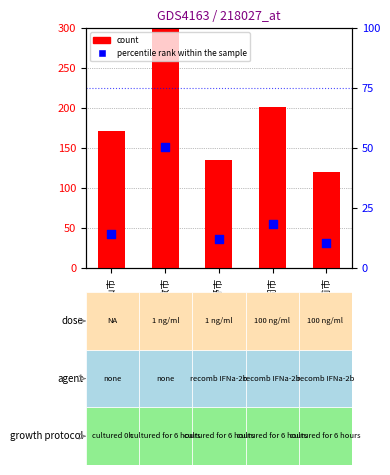

Which series reaches the maximum Y coordinate?

count